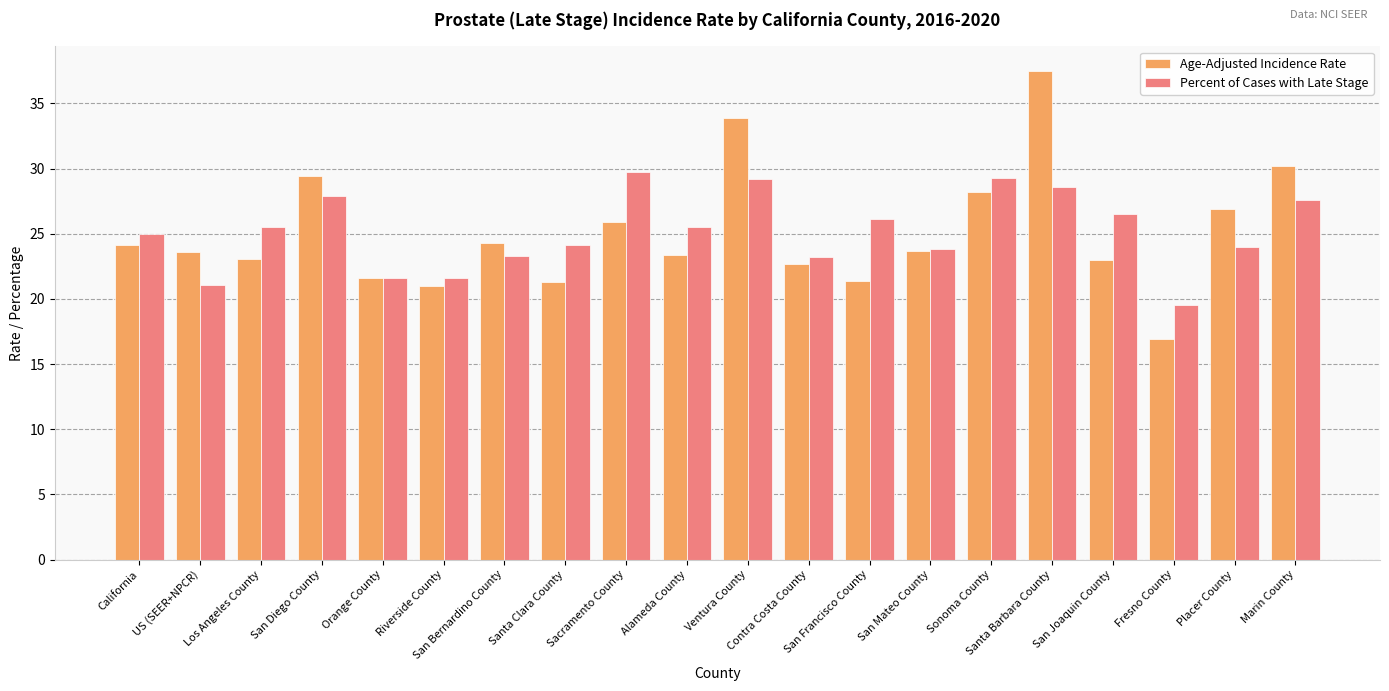

What position from the left is Placer County?

19